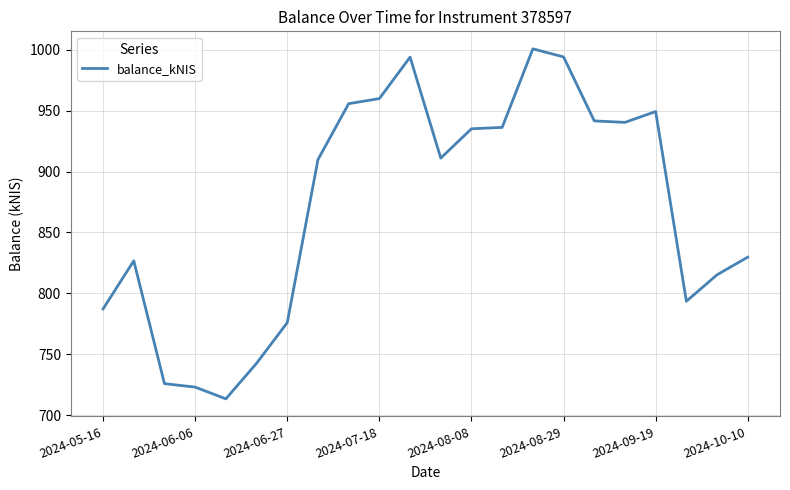

What is the difference between the maximum and minimum values?

287.5